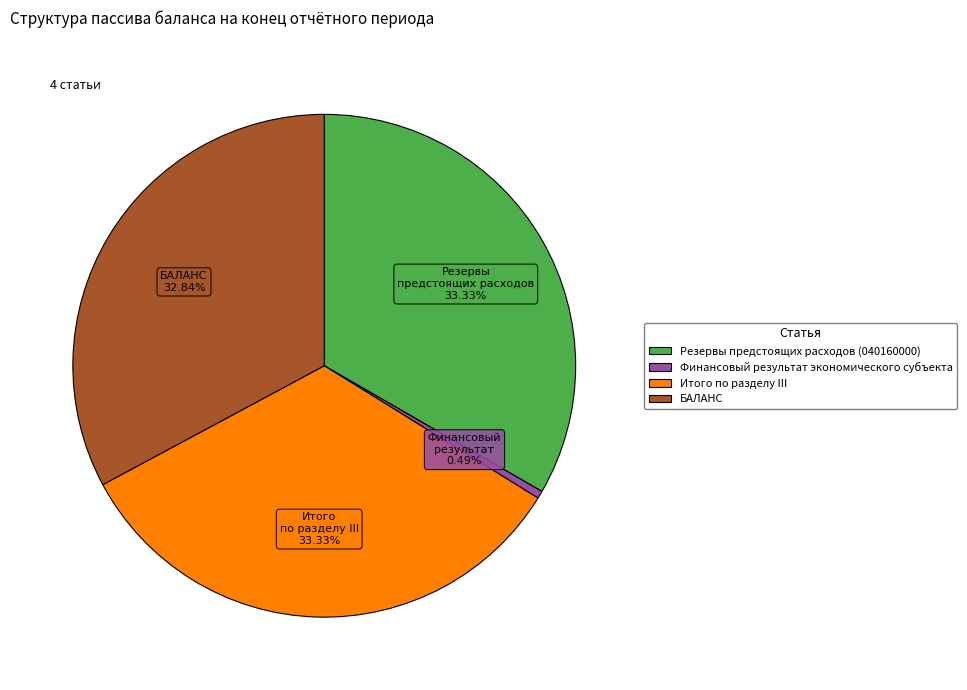

Does Резервы предстоящих расходов (040160000) account for over 50% of the chart?

No